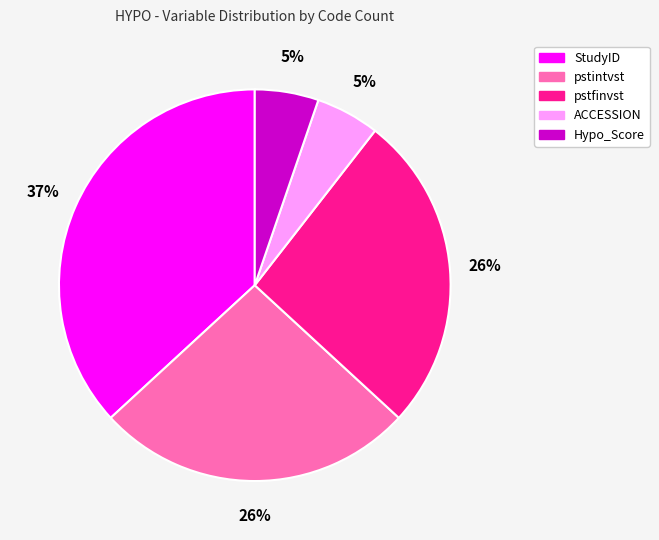

Which category has the biggest portion of the pie?

StudyID